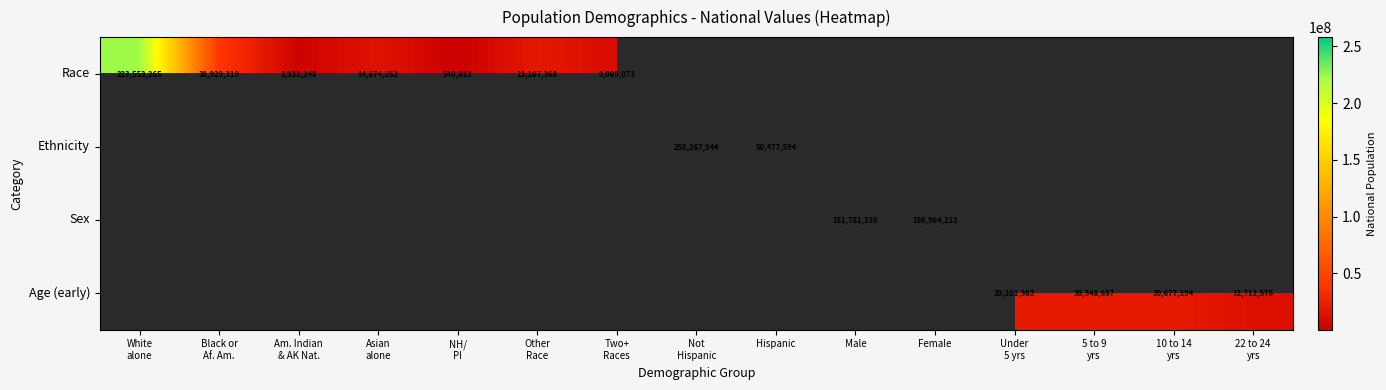

At how many categories does at least one series exceed 29784293?

6